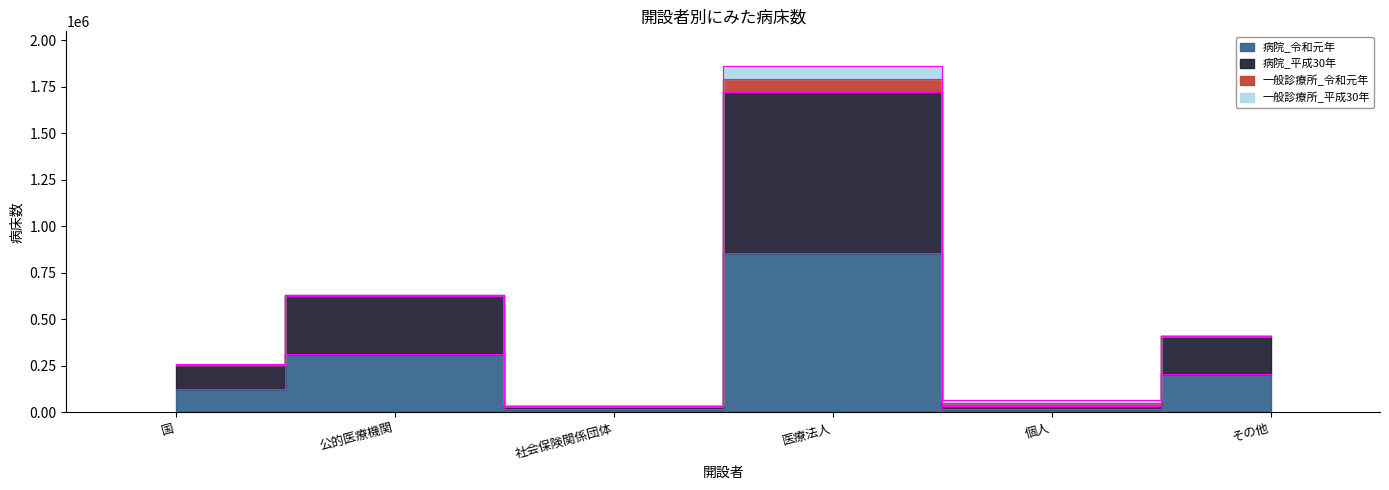

Which category has the highest value across all series?

医療法人